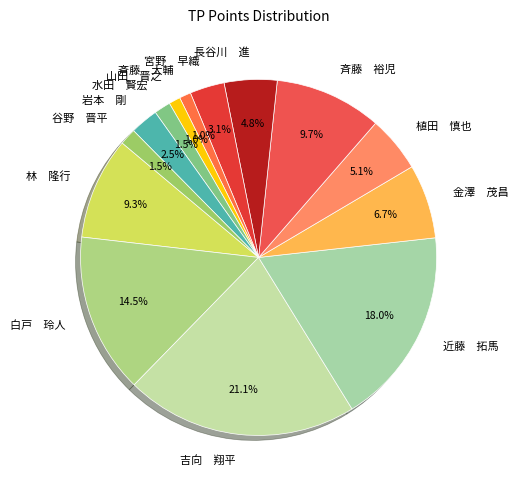

Combined, do 白戸 玲人 and 近藤 拓馬 account for over 50%?

No